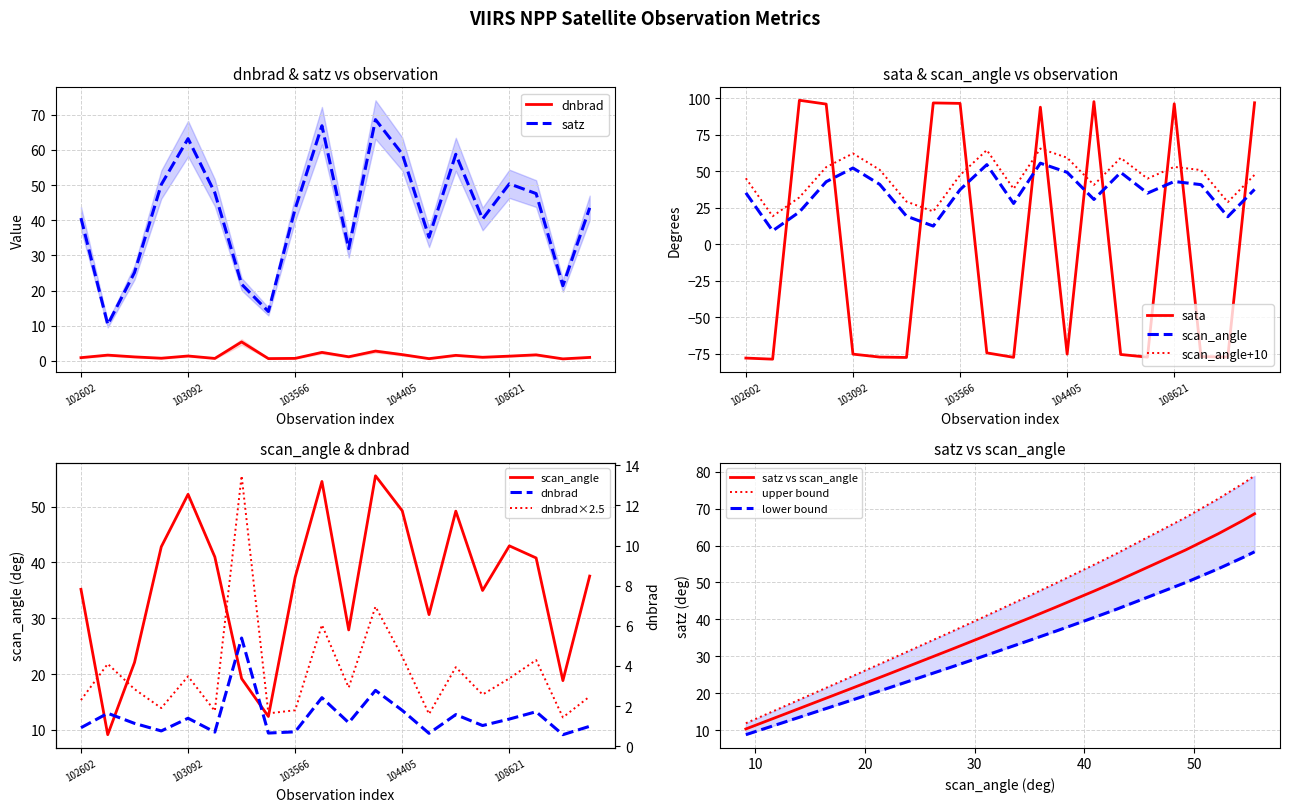

Which category has the highest value in the satz series?

104397